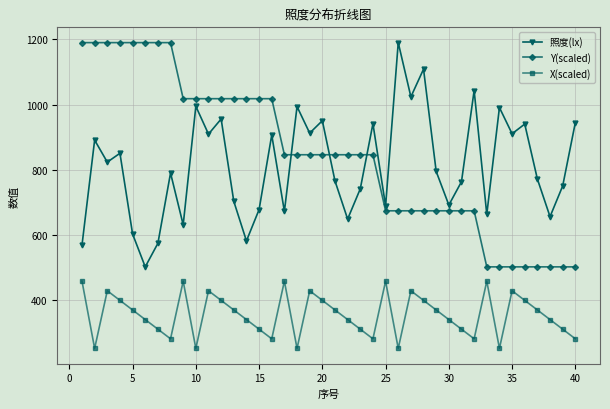

In 照度(lx), how many points are higher than both neighbors (excluding endpoints)?

14